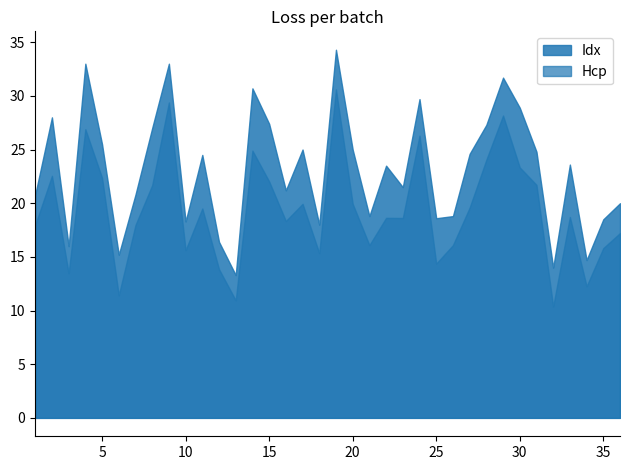

At which category does the data reach its first local peak?

2